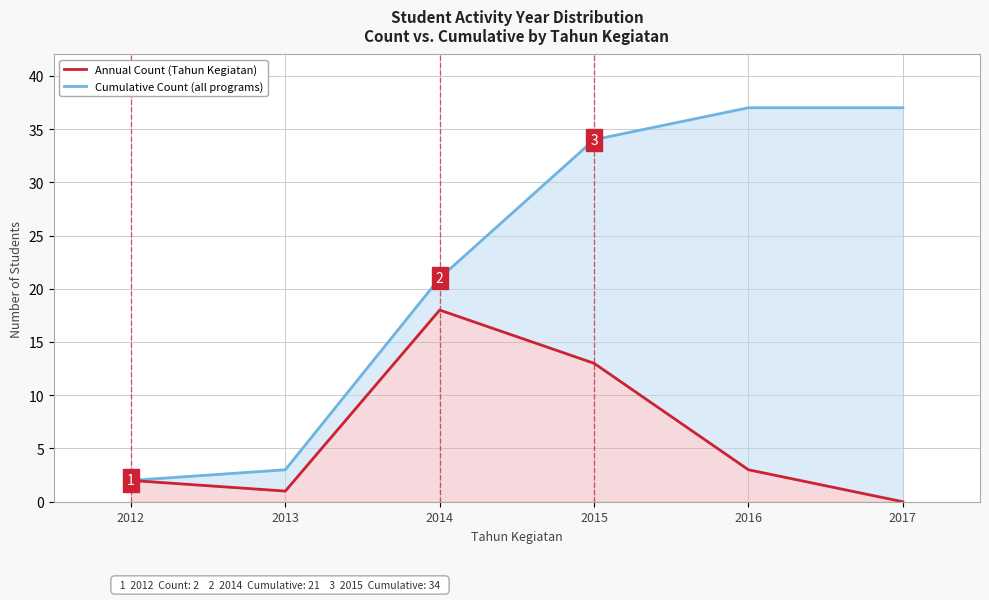

Which series has the largest total across all categories?

Cumulative Count (all programs)